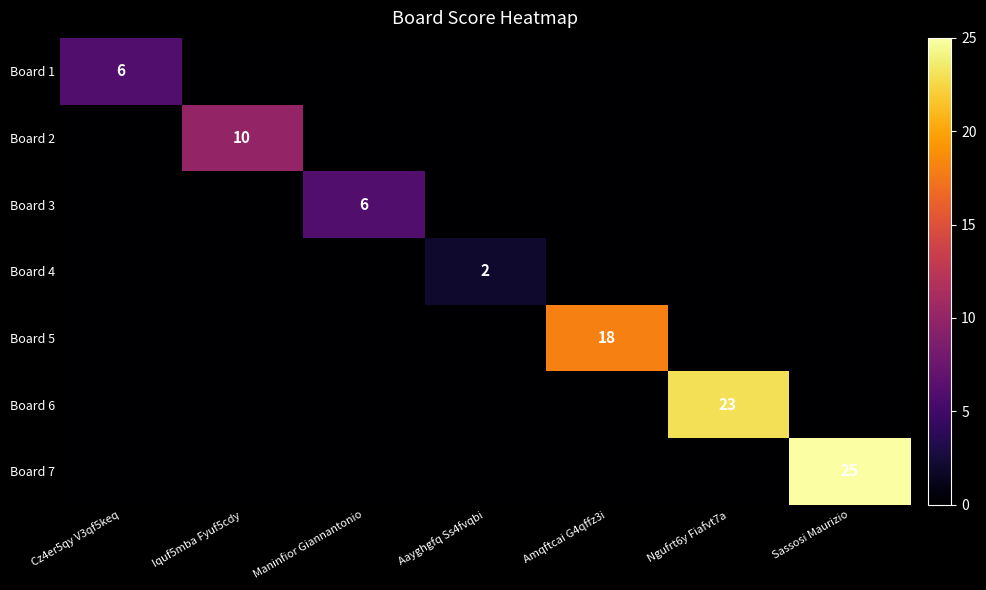

Which series has the largest total across all categories?

Board 7